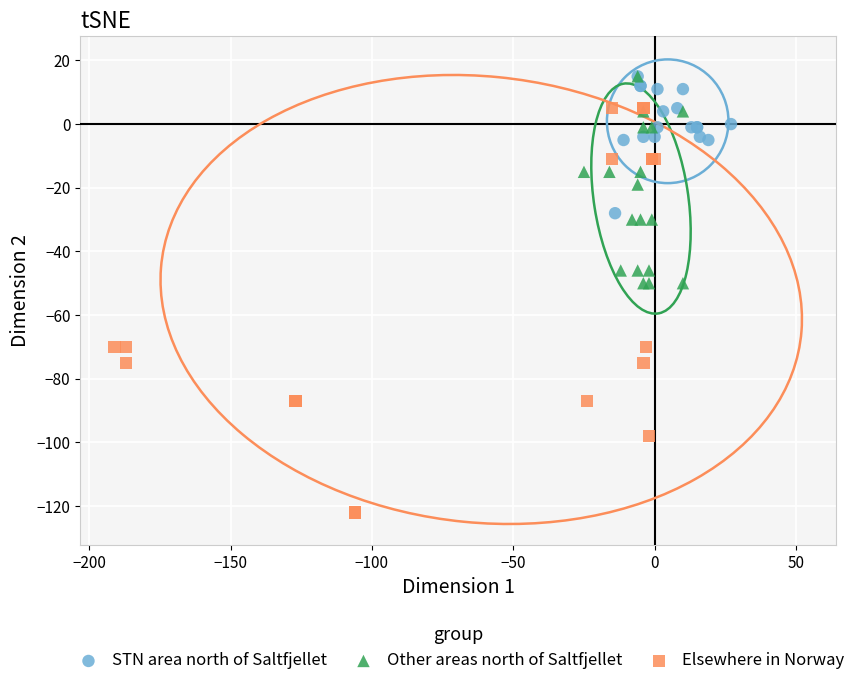

Which series reaches the minimum Y coordinate?

Elsewhere in Norway